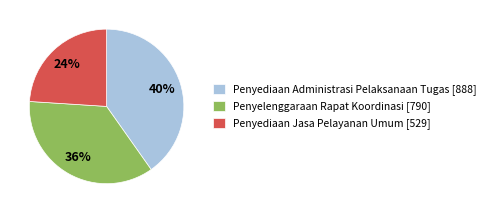

How many slices are in this pie chart?

3